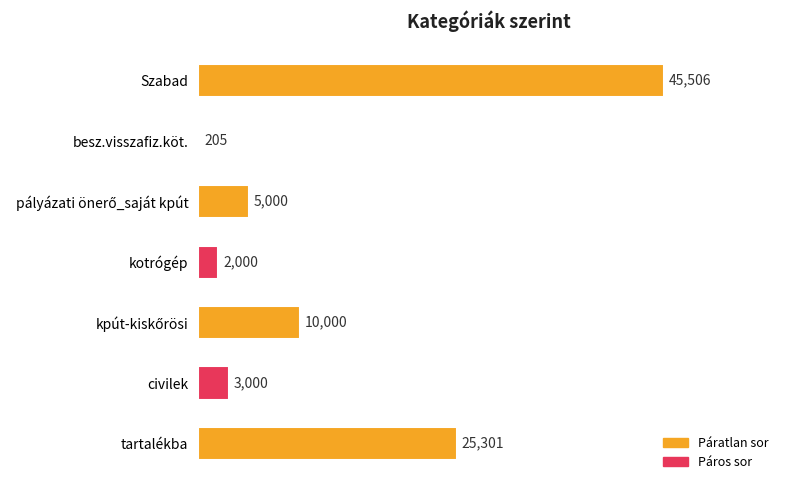

How many distinct data groups are displayed?

1